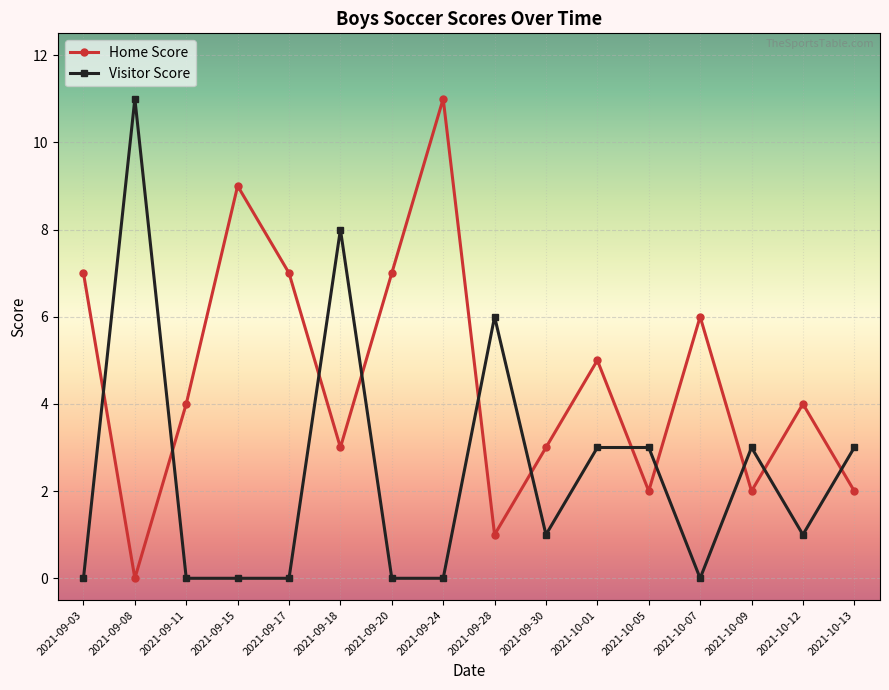

Rank the series by their average value, from highest to lowest.

Home Score, Visitor Score